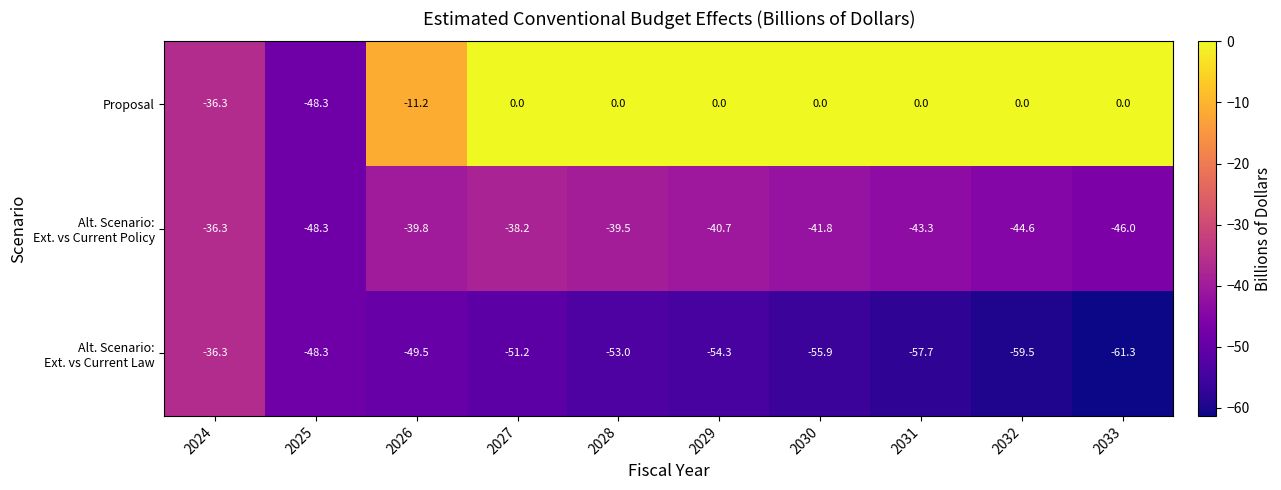

Which series has the largest total across all categories?

Proposal